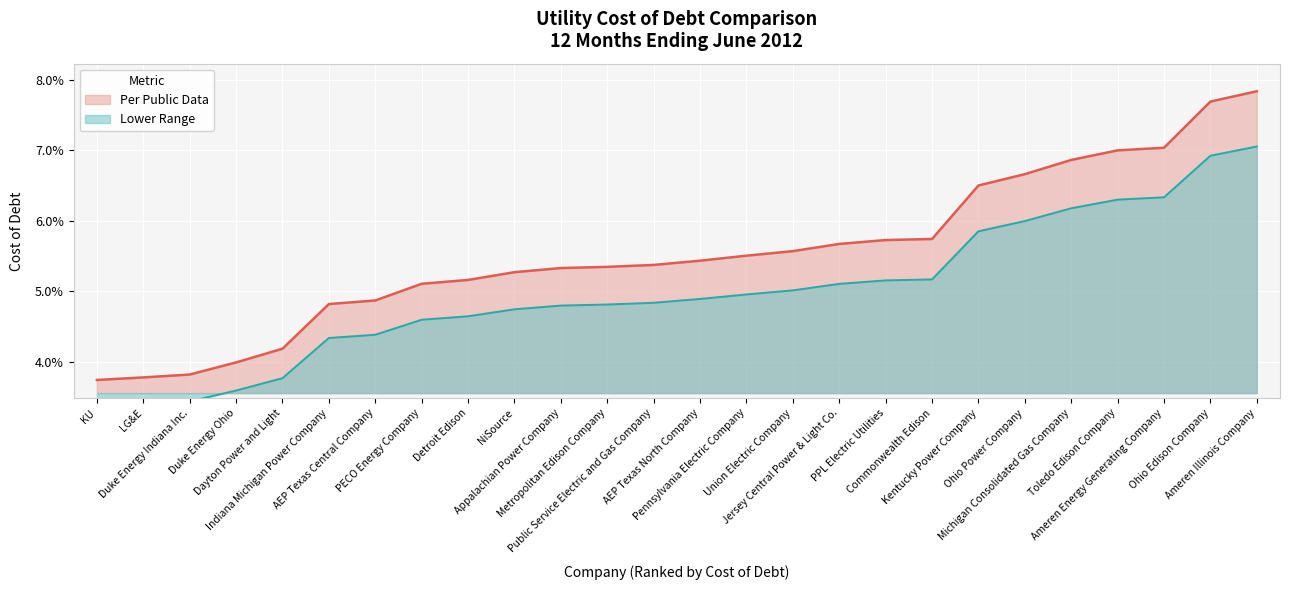

How many distinct data groups are displayed?

2